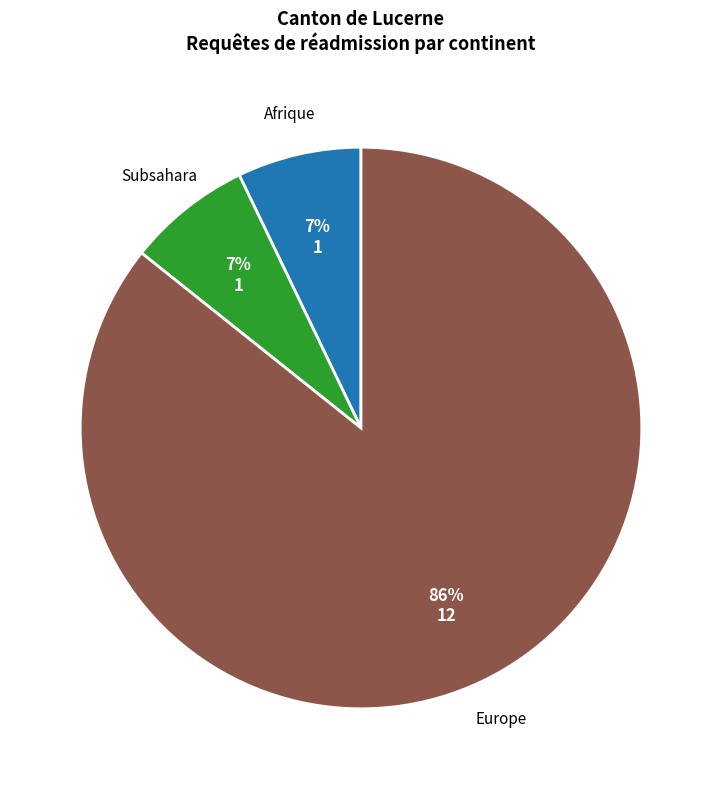

Is there a majority slice in this chart?

Yes